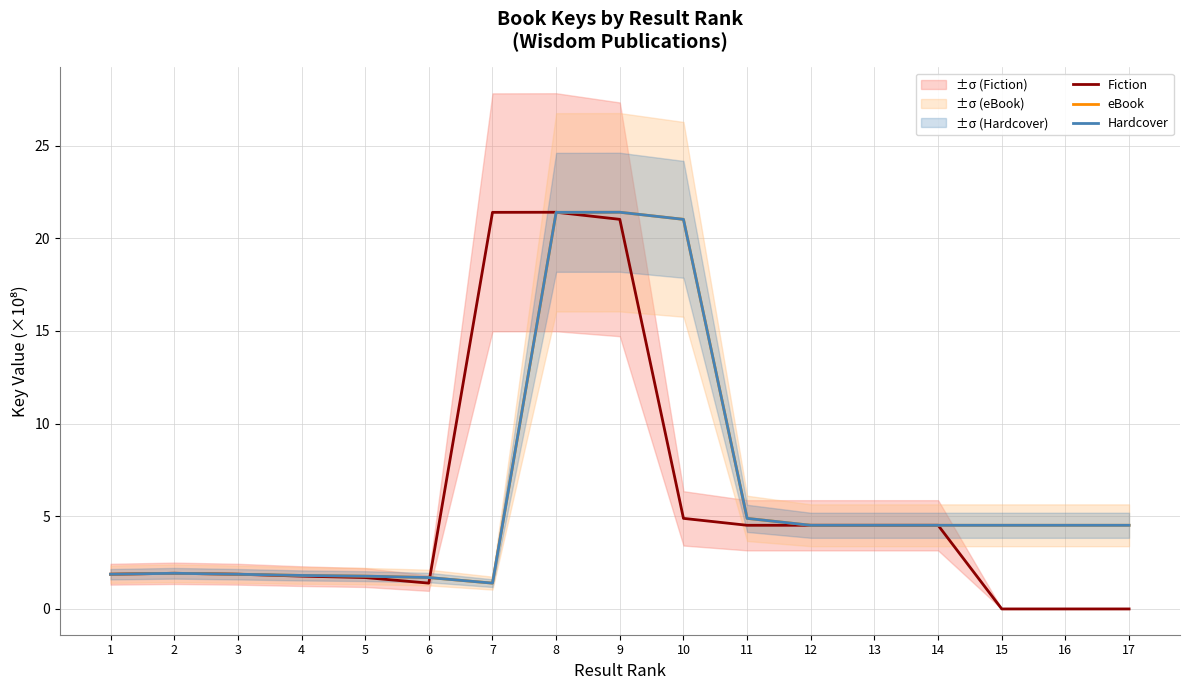

How many interior local peaks does the Hardcover series have?

2